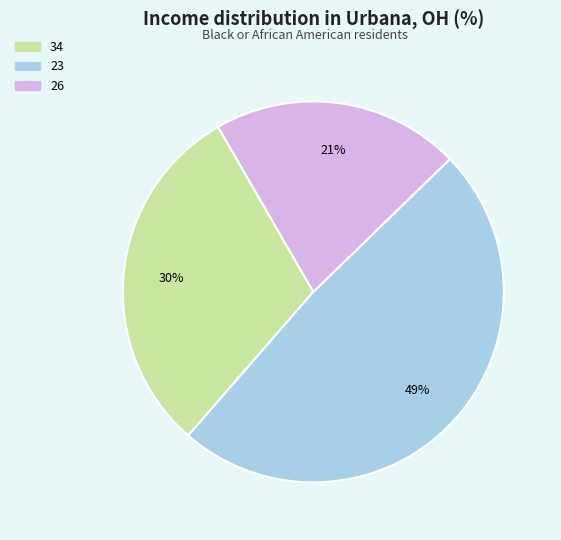

Rank the categories by value from lowest to highest.

26, 34, 23